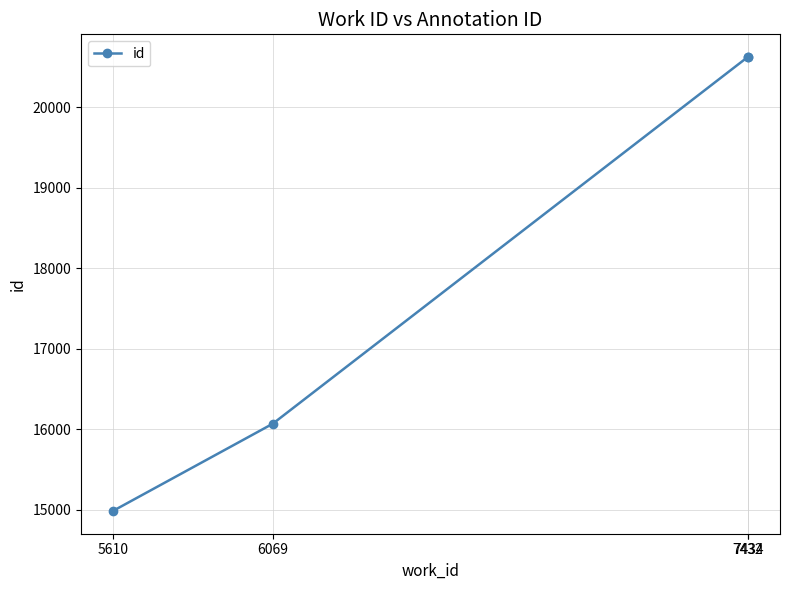

True or false: there are more than 2 points higher than both neighbors.

False